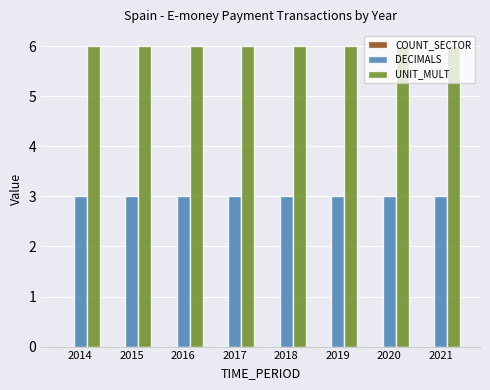

Is the value of UNIT_MULT at 2019 greater than the value of DECIMALS at 2016?

Yes